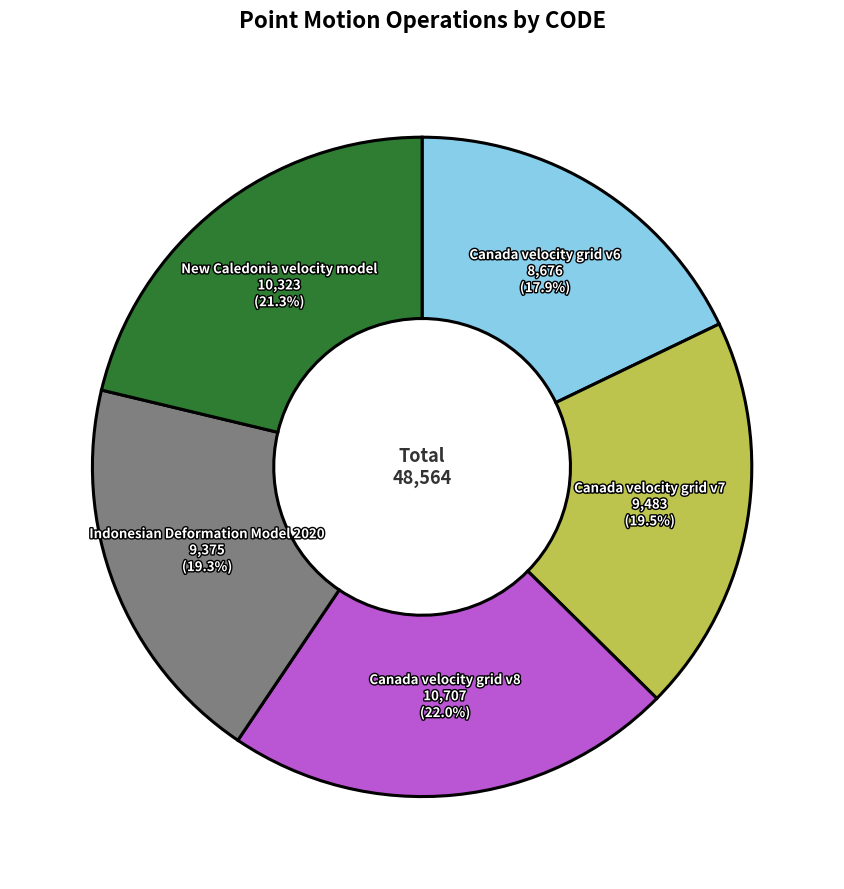

How many slices are in this pie chart?

5